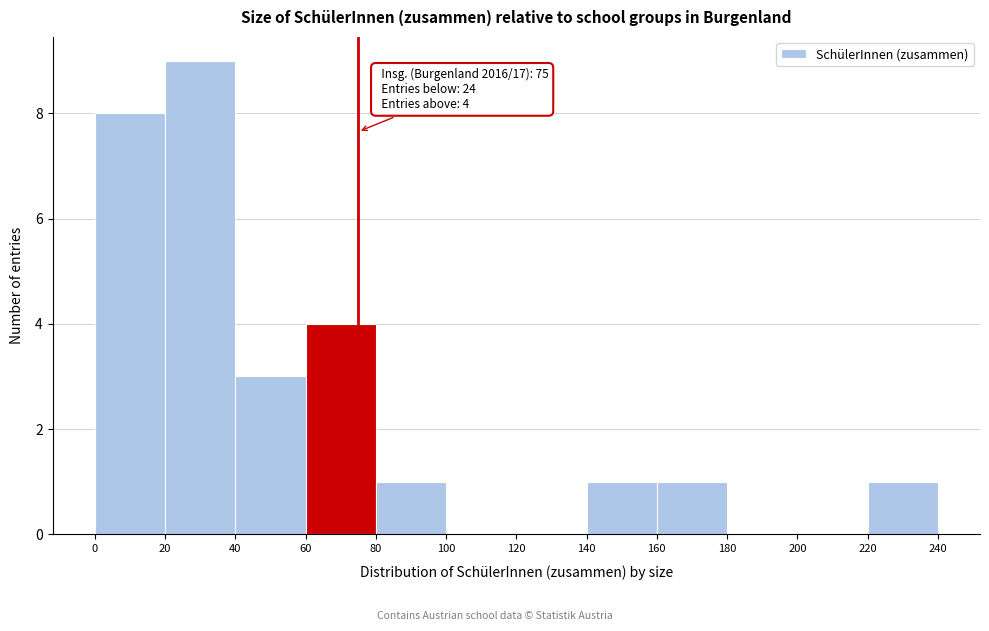

Which range on the x-axis has the tallest bar?

20 to 40